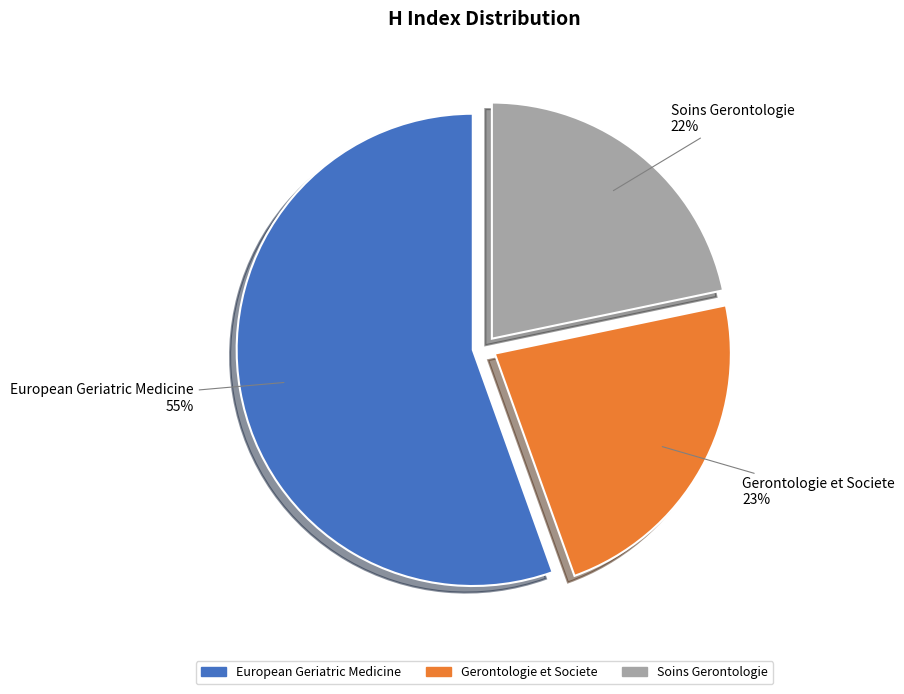

Does any single category account for the majority?

Yes